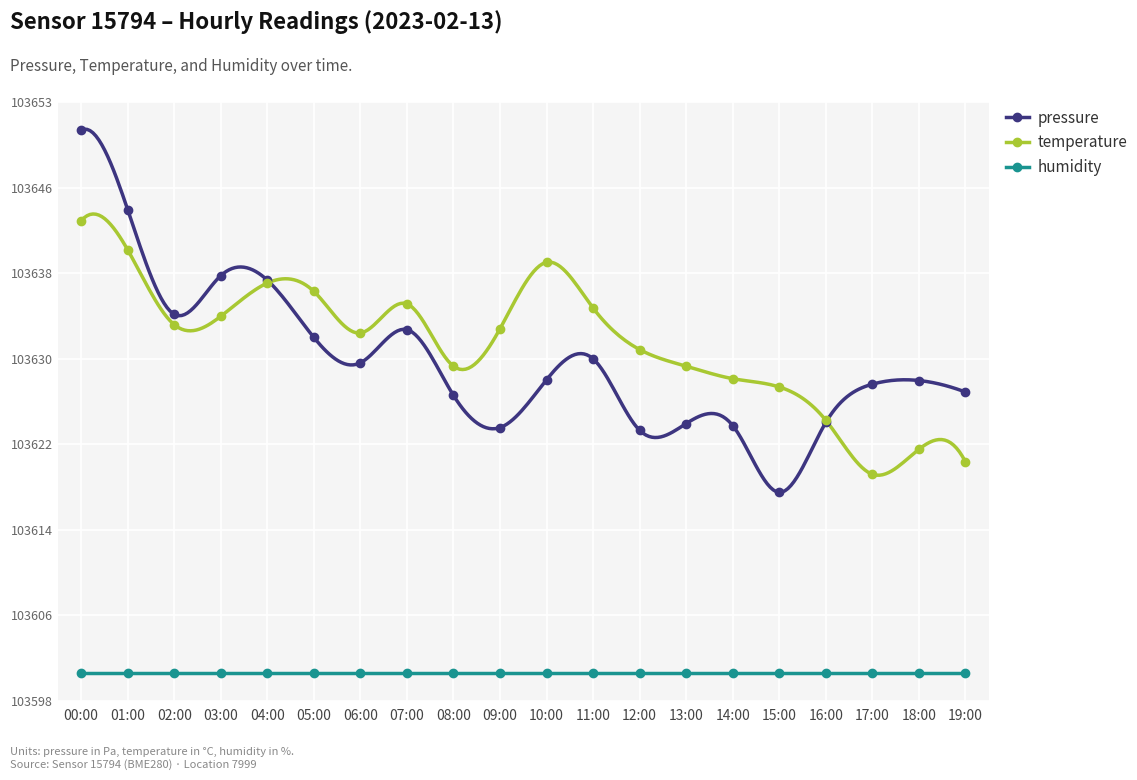

Is this an area chart (filled region under the line)?

No